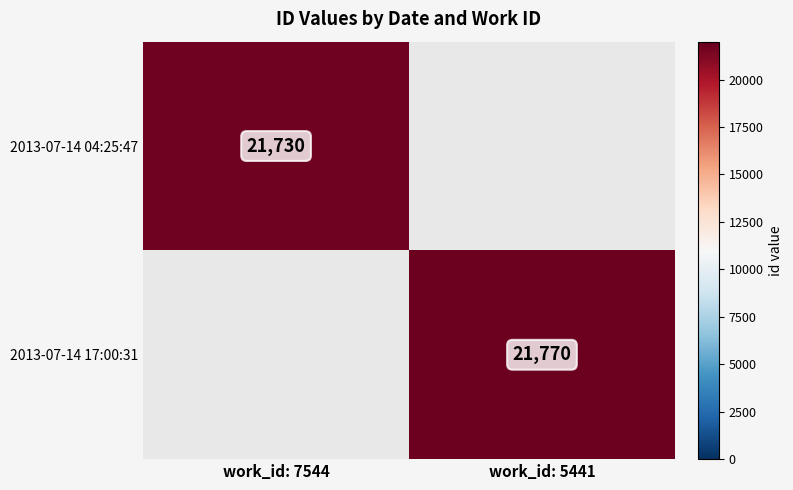

What is the smallest value displayed?

21730.0